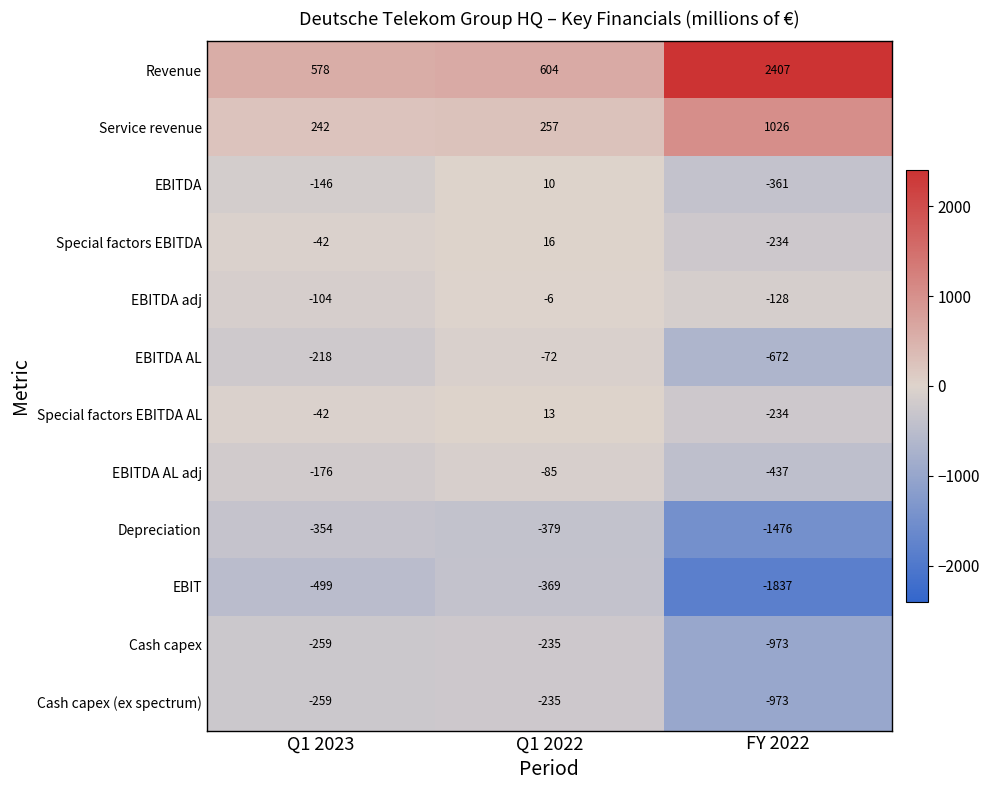

What is the sum of all Cash capex (ex spectrum) values?

-1467